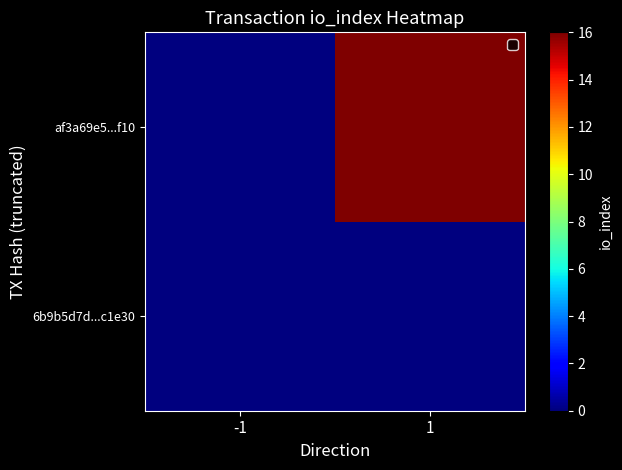

Reading right to left, extract all data points from this chart.

6b9b5d7d...c1e30: 1=0	-1=0
af3a69e5...f10: 1=16	-1=0